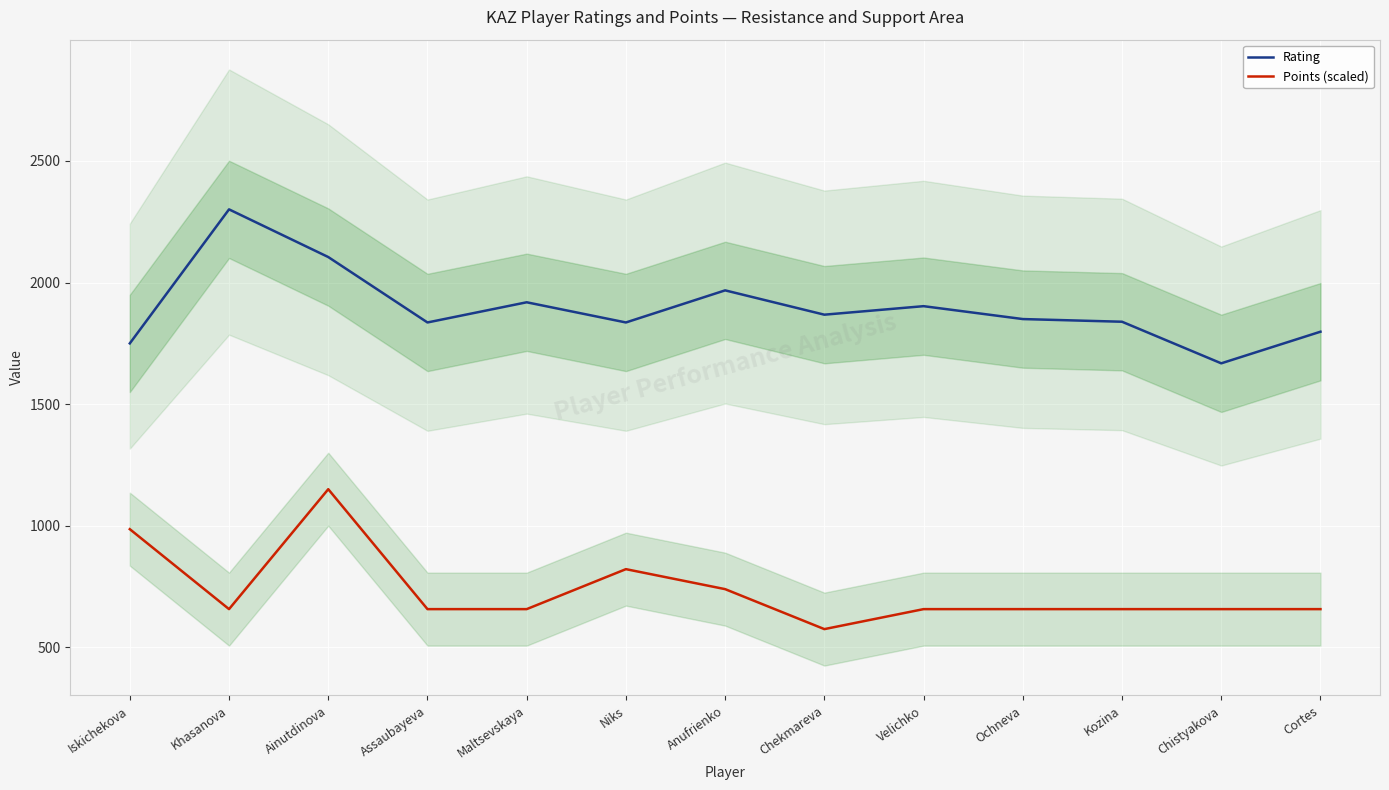

How many series are shown in this chart?

2